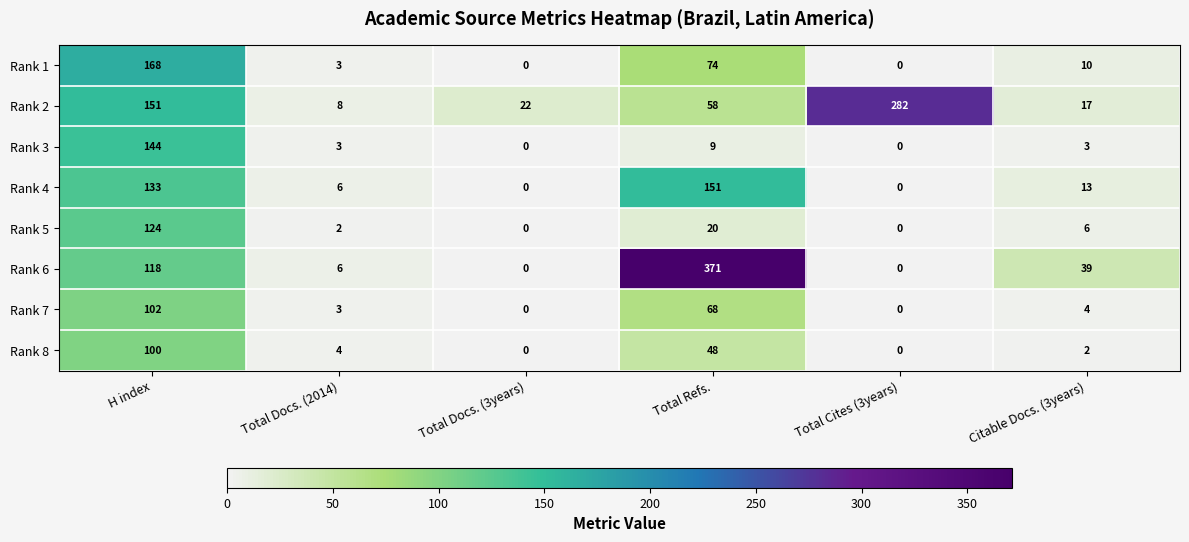

Which category has the highest value across all series?

Total Refs.